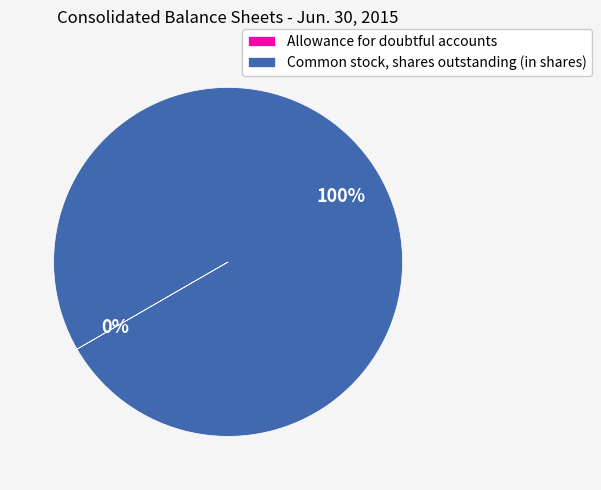

What is the largest slice in the pie chart?

Common stock, shares outstanding (in shares)